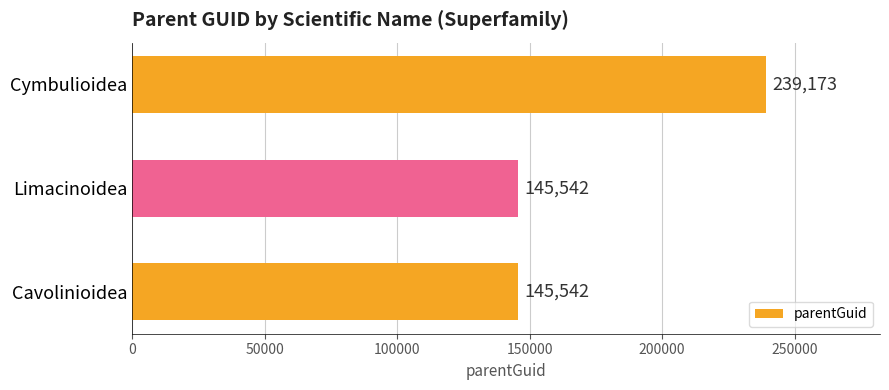

Count the values in the range 145542 to 239173.

3